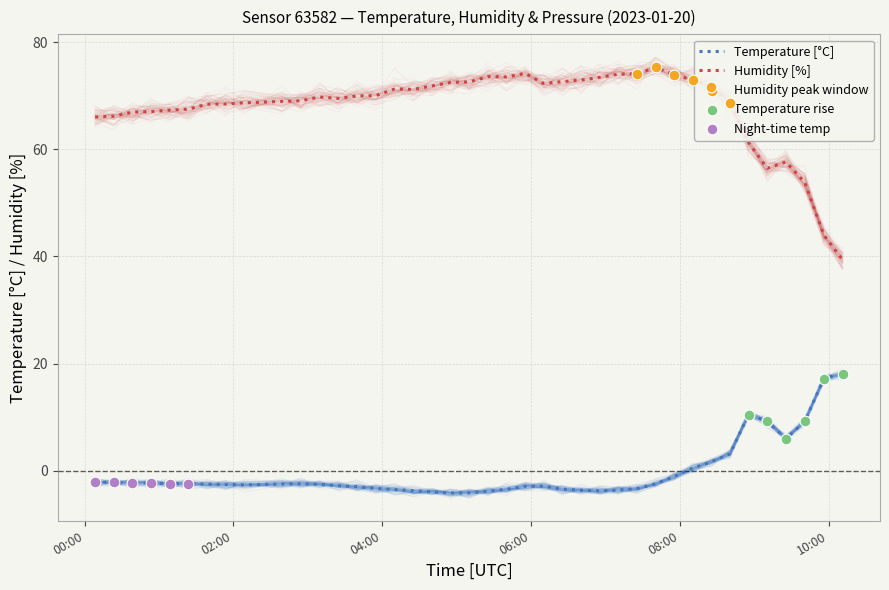

Which series contains the highest Y value?

humidity